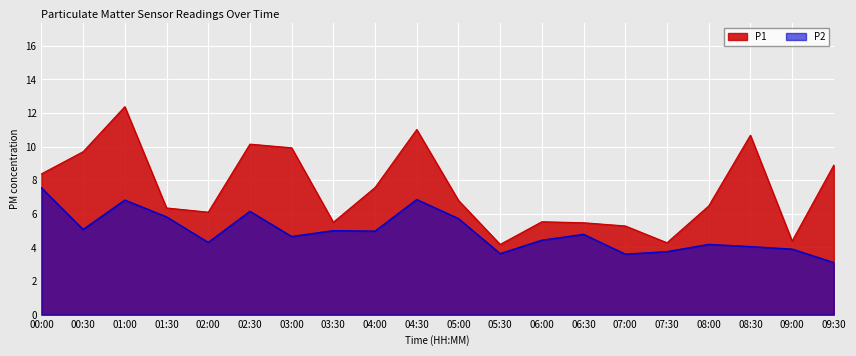

What is the lowest value of the P1 series?

4.2